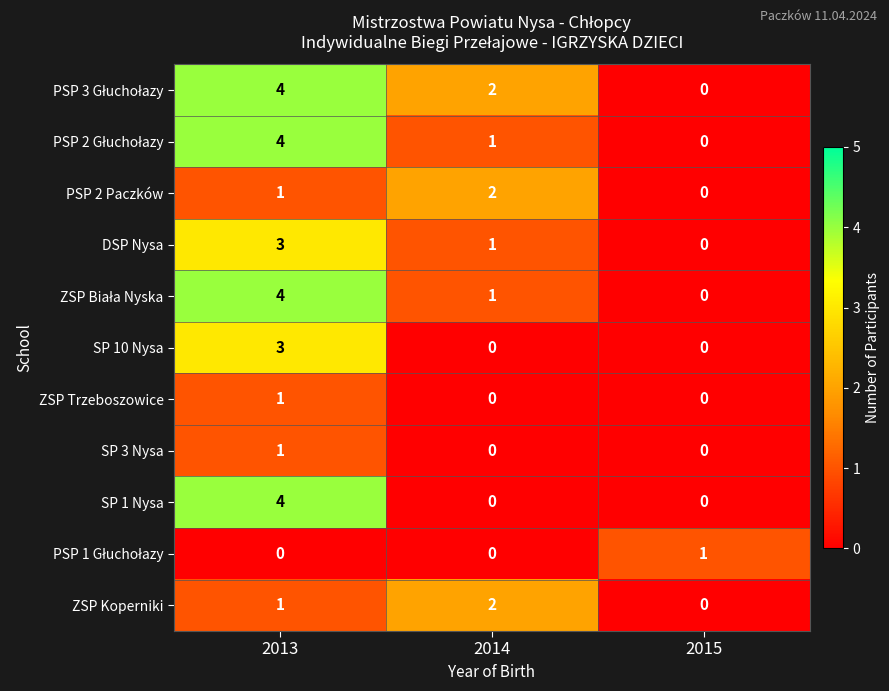

At which category is the sum across all series the highest?

2013